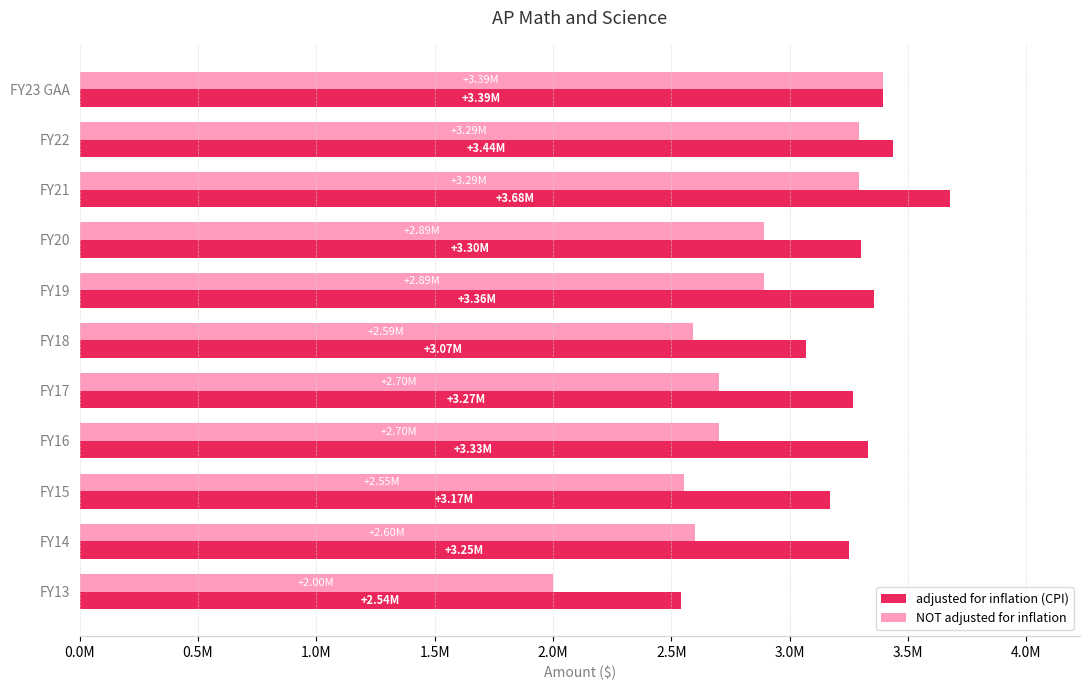

Rank the series by their maximum value, from lowest to highest.

NOT adjusted for inflation, adjusted for inflation (CPI)